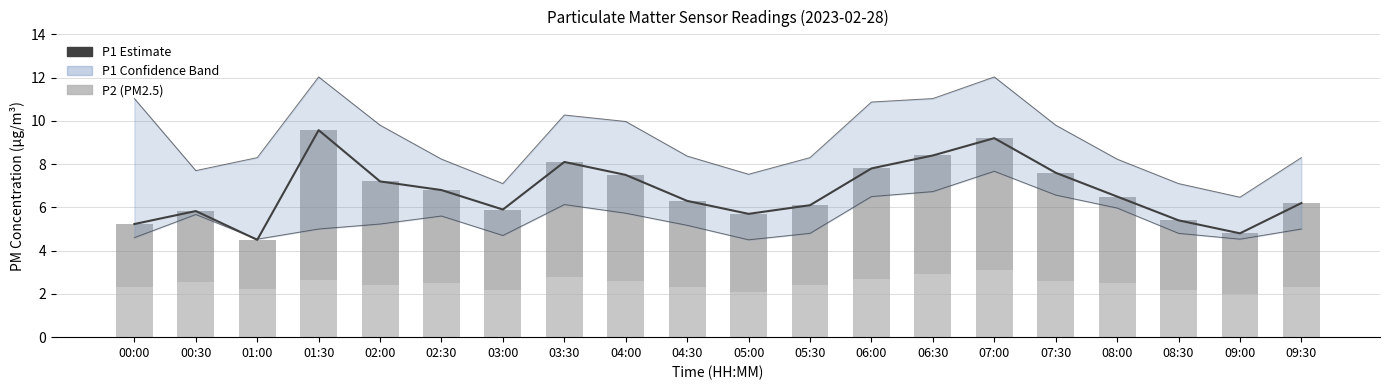

Reading left to right, what are all the values shown in this chart?

P1 estimate: 00:00=5.2	00:30=5.8	01:00=4.5	01:30=9.6	02:00=7.2	02:30=6.8	03:00=5.9	03:30=8.1	04:00=7.5	04:30=6.3	05:00=5.7	05:30=6.1	06:00=7.8	06:30=8.4	07:00=9.2	07:30=7.6	08:00=6.5	08:30=5.4	09:00=4.8	09:30=6.2
P2 (PM2.5): 00:00=2.3	00:30=2.5	01:00=2.2	01:30=2.6	02:00=2.4	02:30=2.5	03:00=2.2	03:30=2.8	04:00=2.6	04:30=2.3	05:00=2.1	05:30=2.4	06:00=2.7	06:30=2.9	07:00=3.1	07:30=2.6	08:00=2.5	08:30=2.2	09:00=2.0	09:30=2.3
P1 extra (PM10): 00:00=2.9	00:30=3.3	01:00=2.3	01:30=6.9	02:00=4.8	02:30=4.3	03:00=3.7	03:30=5.3	04:00=4.9	04:30=4.0	05:00=3.6	05:30=3.7	06:00=5.1	06:30=5.5	07:00=6.1	07:30=5.0	08:00=4.0	08:30=3.2	09:00=2.8	09:30=3.9